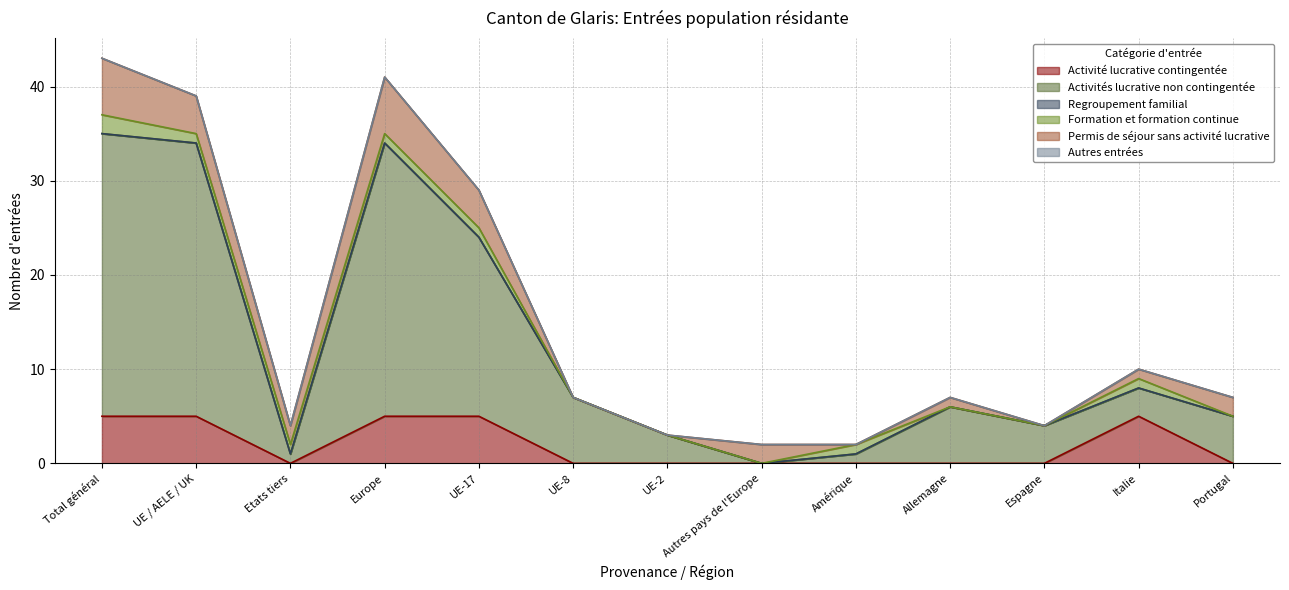

True or false: Activités lucrative non contingentée has a value of 11 at Total général.

False